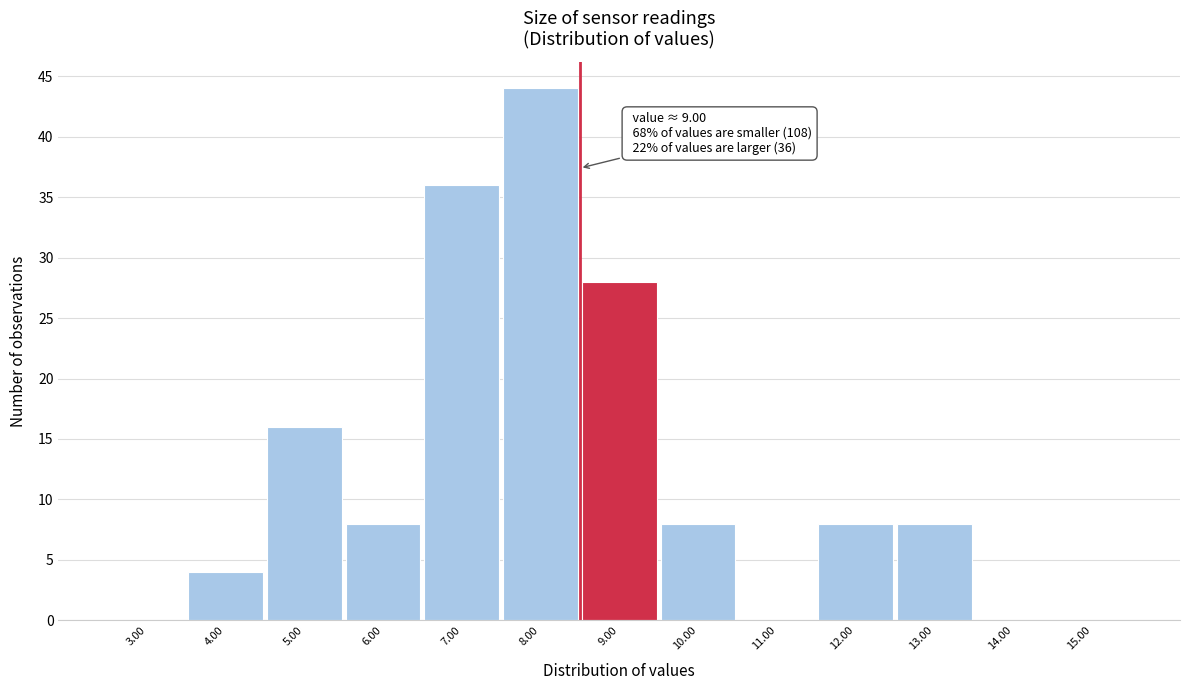

Reading left to right, list all the values displayed in this chart.

3.00=0	4.00=4	5.00=16	6.00=8	7.00=36	8.00=44	9.00=28	10.00=8	11.00=0	12.00=8	13.00=8	14.00=0	15.00=0